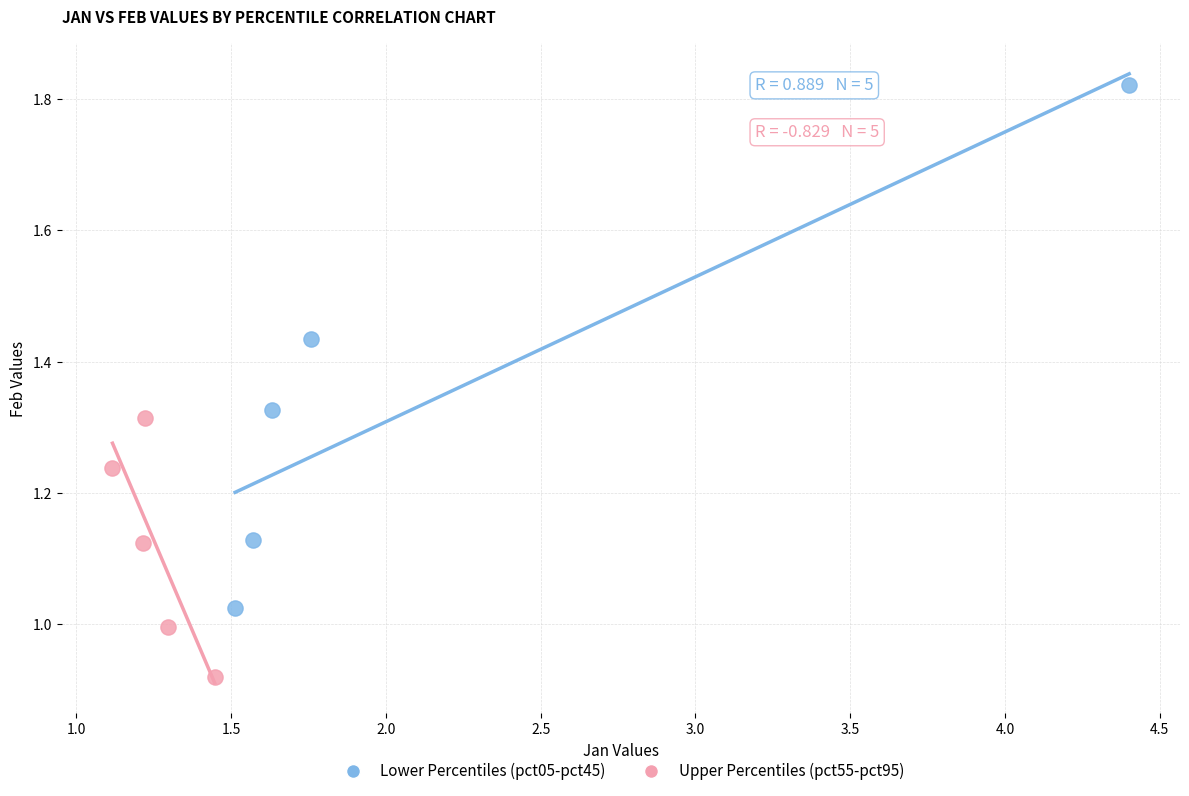

Which series contains the highest Y value?

Lower Percentiles (pct05-pct45)